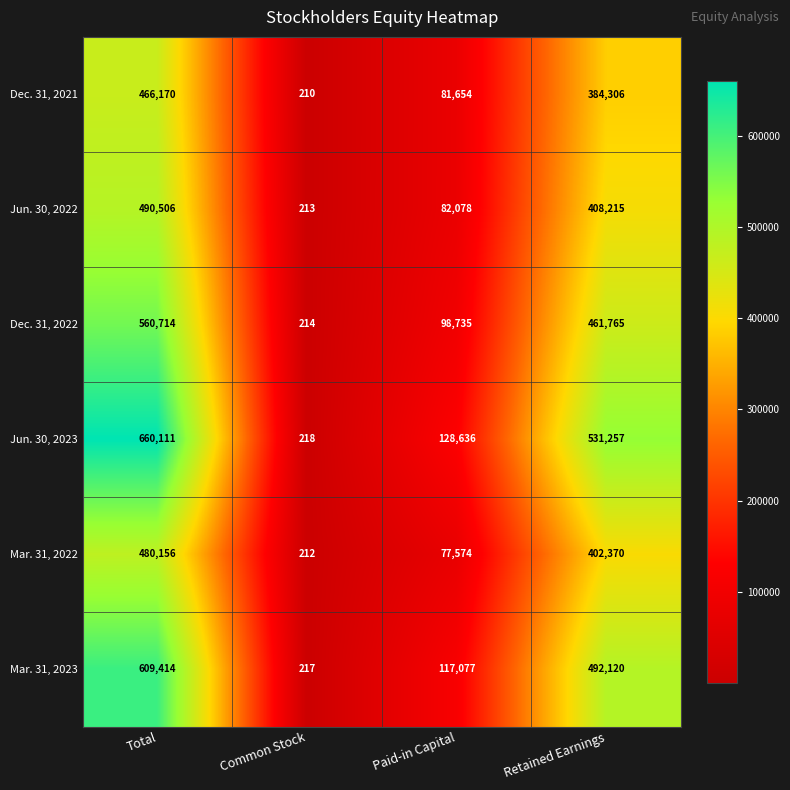

Which series has the largest total across all categories?

Jun. 30, 2023